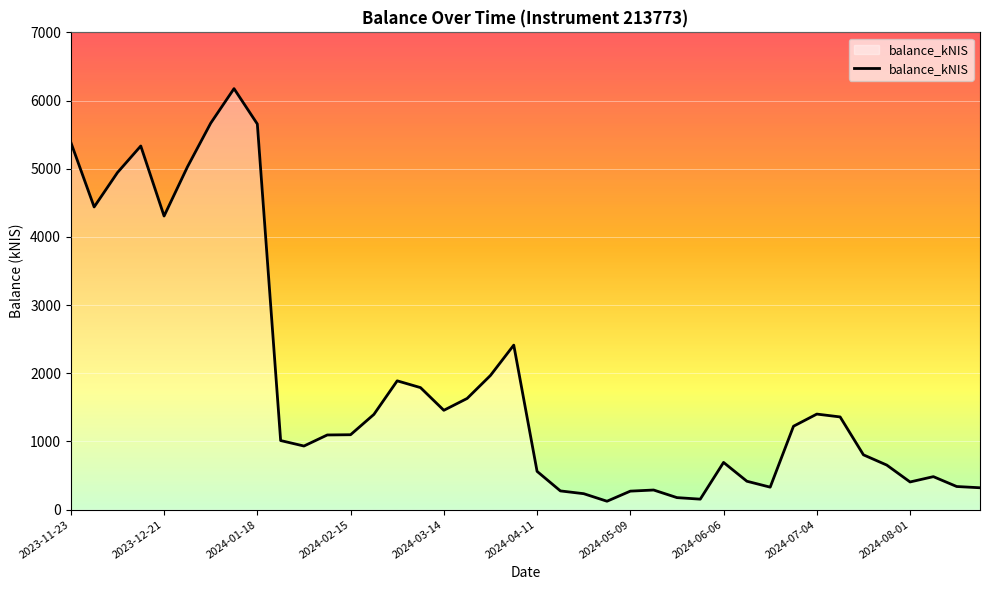

What is the maximum value shown in the chart?

6174.5